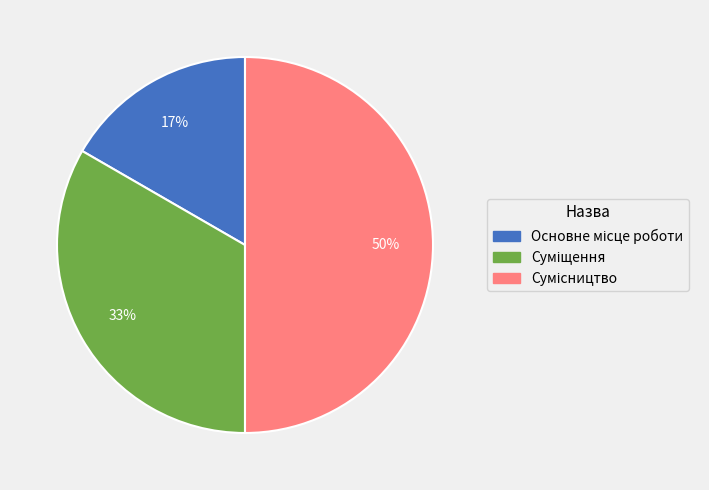

Count the number of slices in the pie.

3